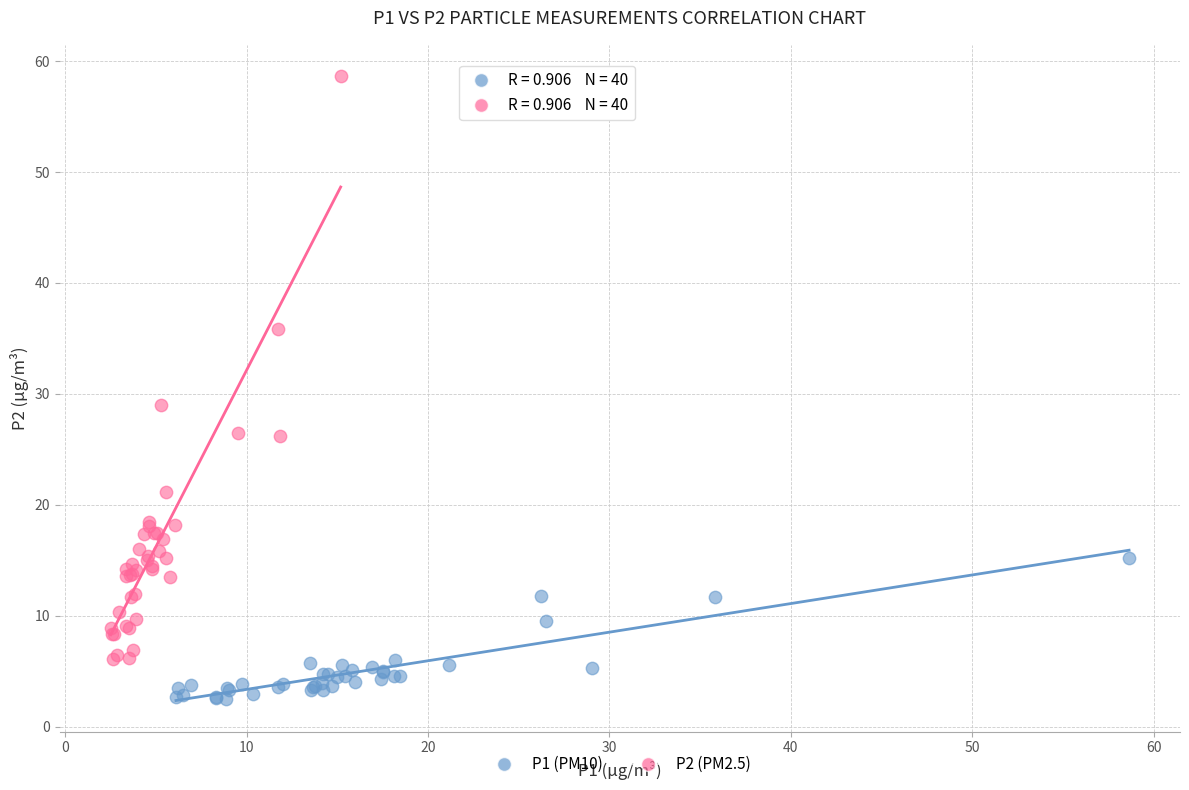

Which series contains the lowest Y value?

P1 (PM10)